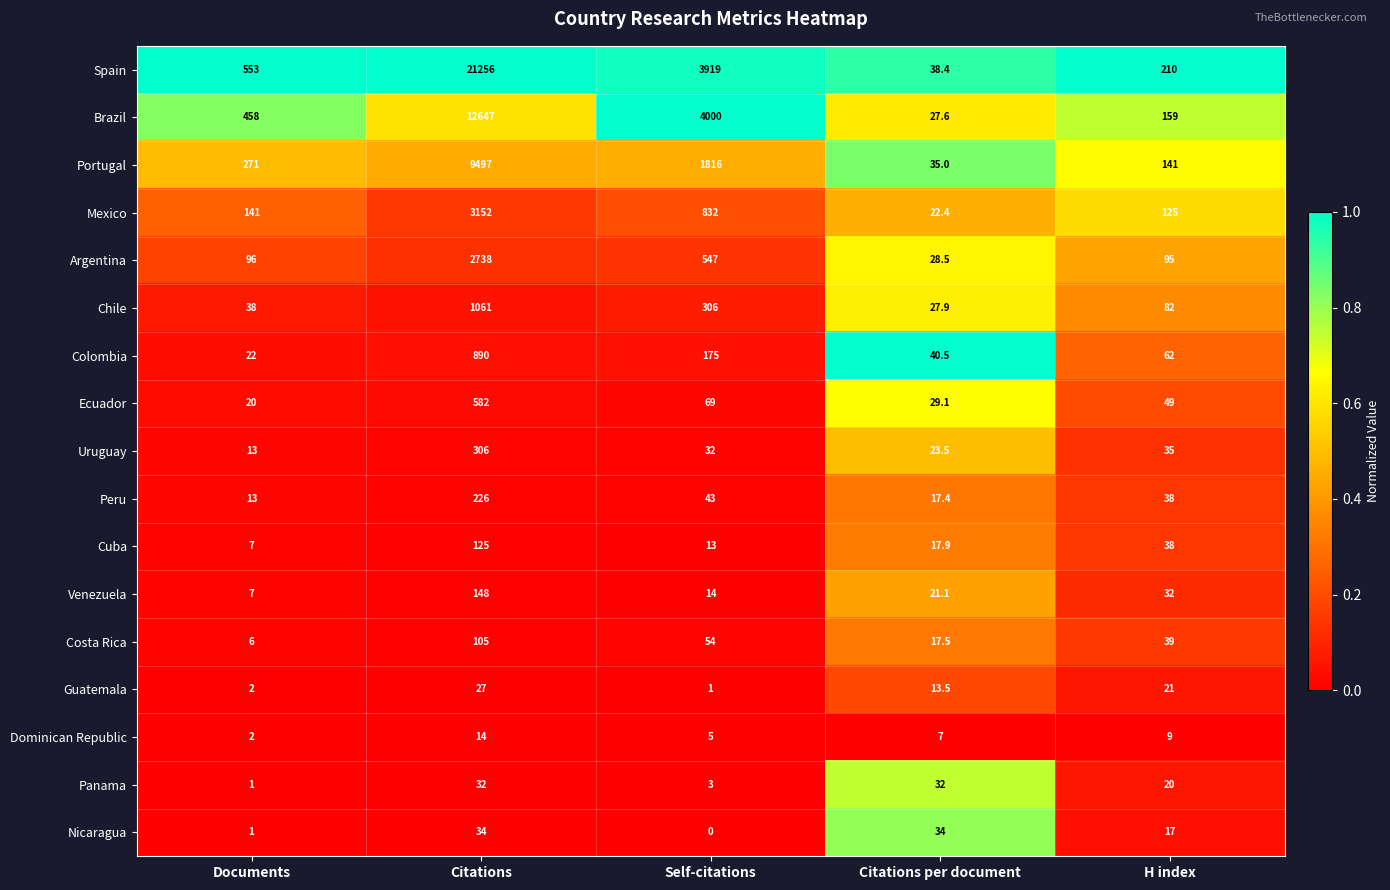

What is the lowest value of the Costa Rica series?

6.0